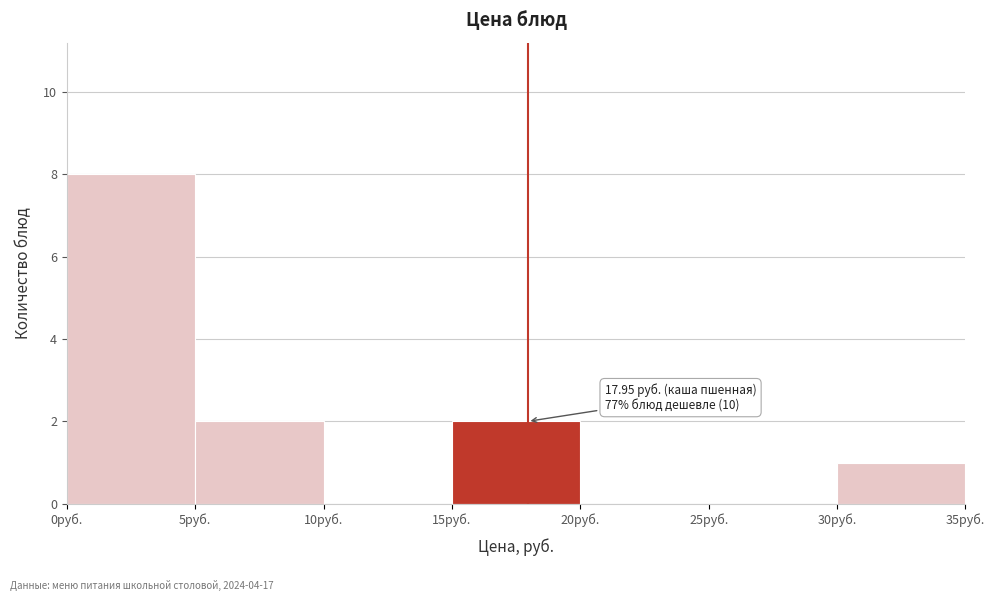

Over which range of the x-axis is the bar tallest?

0 to 5